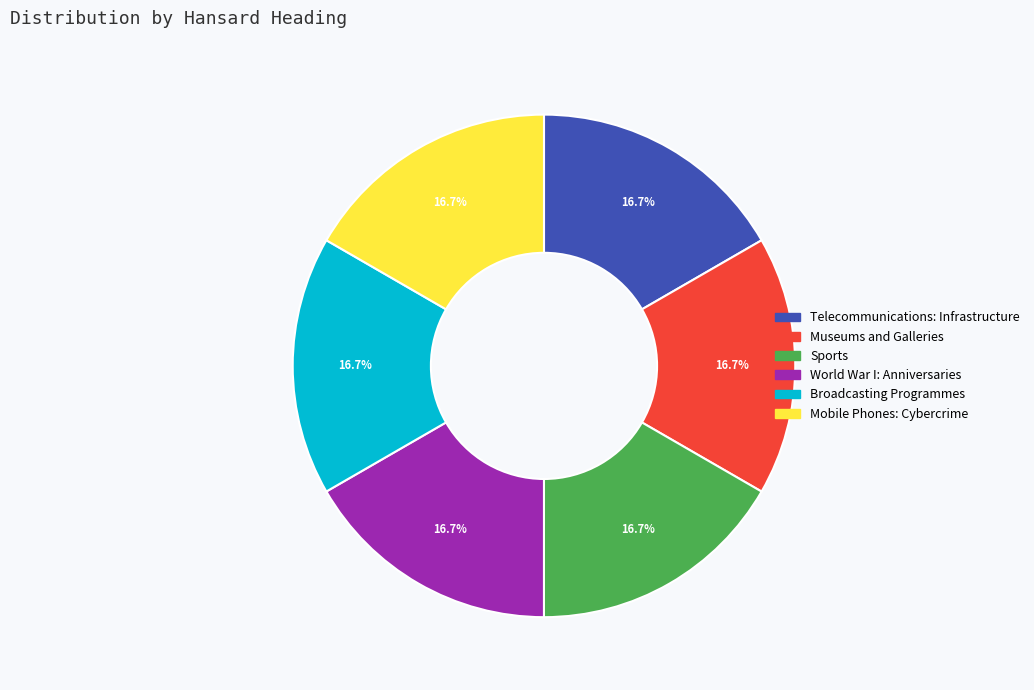

Is there any slice that represents more than half of the pie?

No